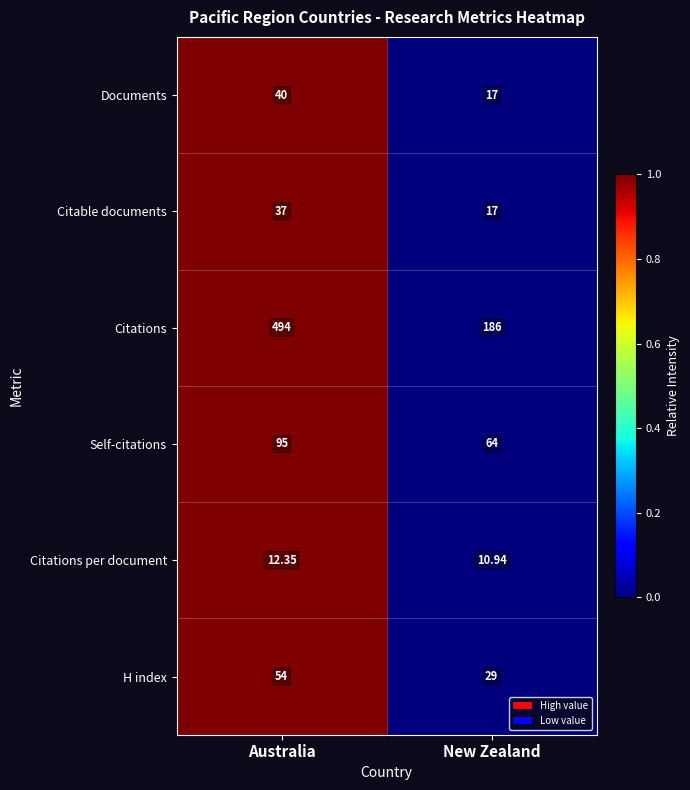

Which series has the widest spread of values?

Citations